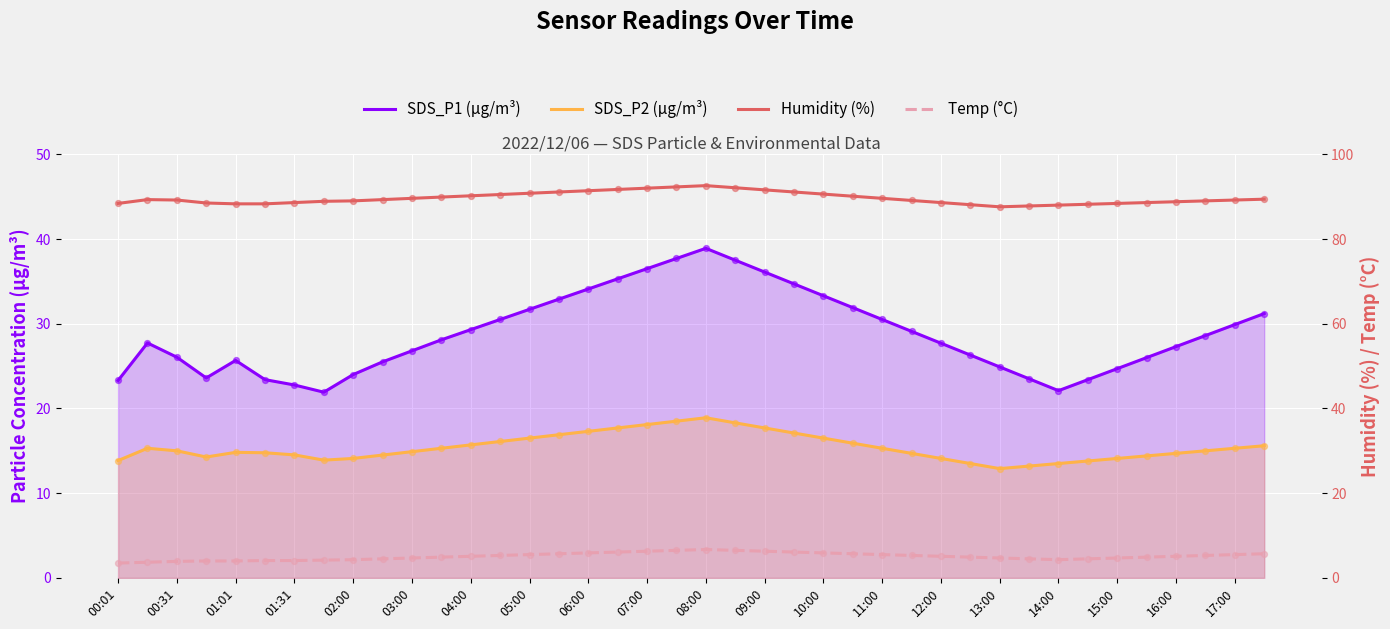

Which series has the largest total across all categories?

Humidity (%)